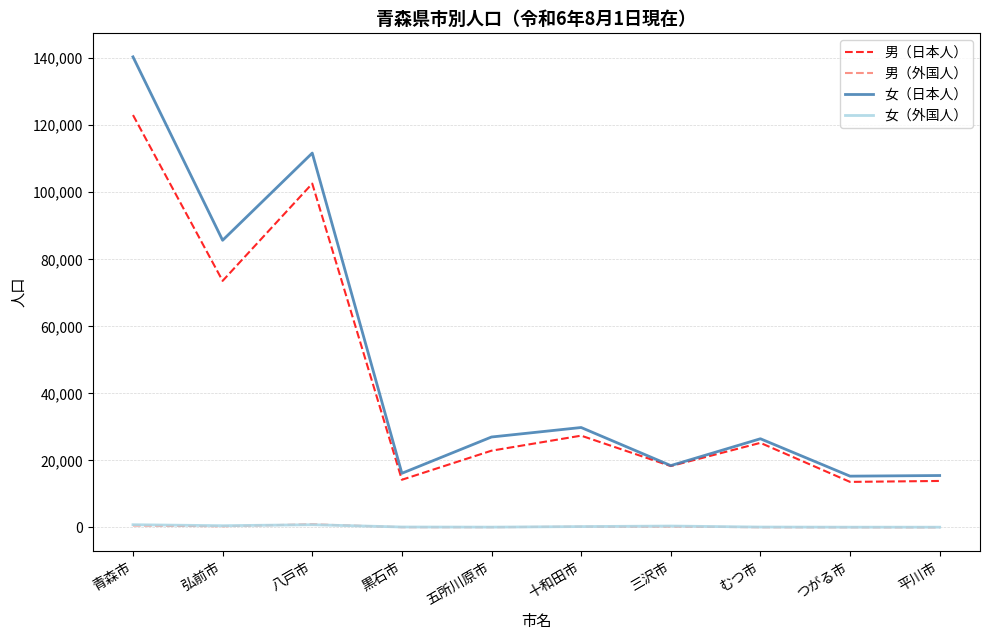

Which series has the largest range (max minus min)?

女（日本人）